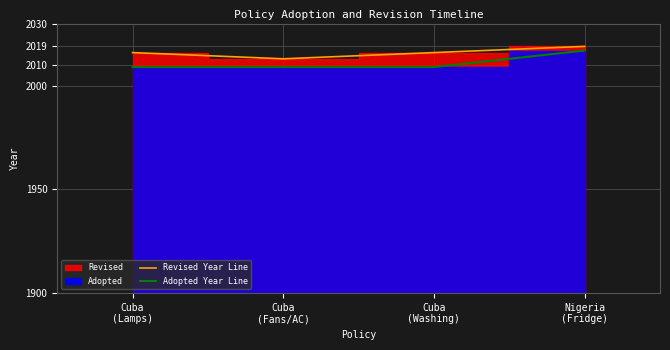

True or false: Revised Year Line has more than 0 interior local peaks.

False